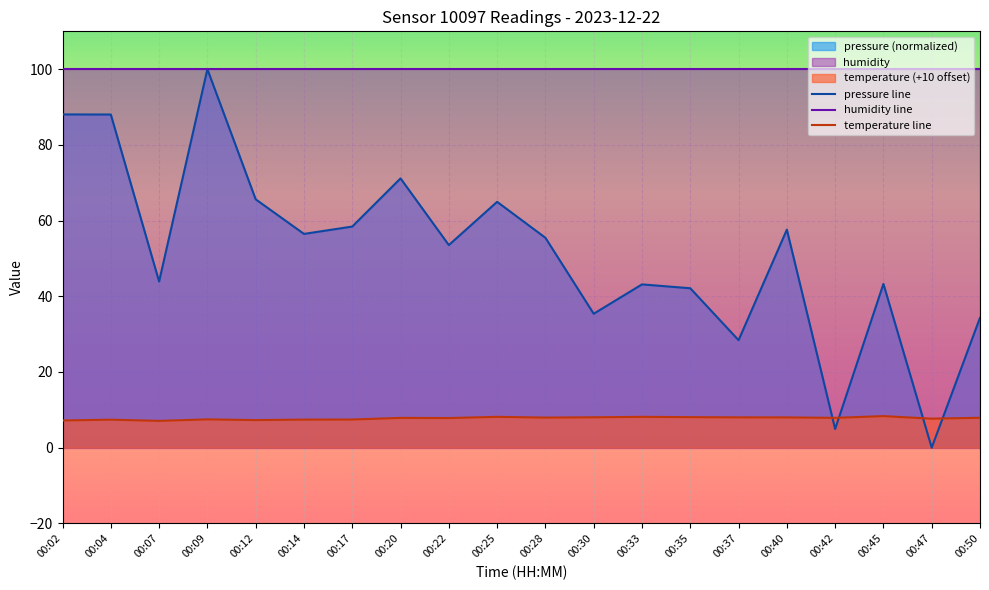

Is it true that pressure line equals 58.7 at 00:45?

False